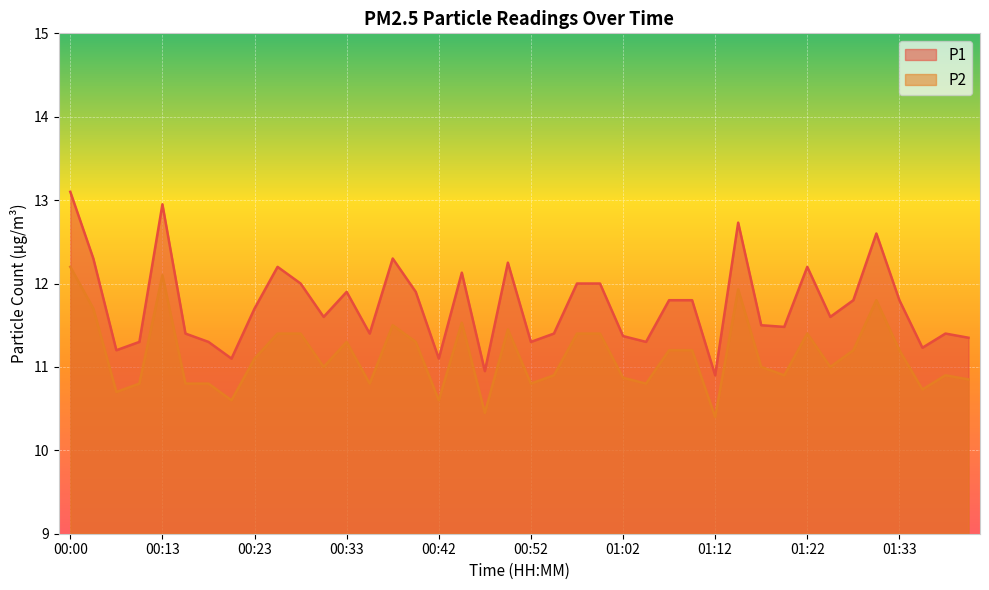

Rank the series by their average value, from highest to lowest.

P1, P2